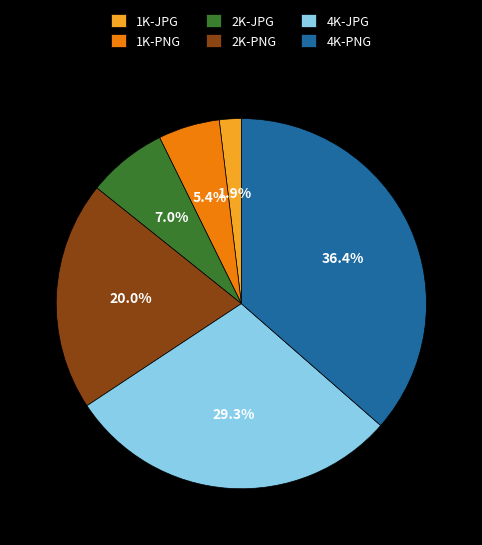

How much of the chart is everything except 4K-PNG?

63.6%